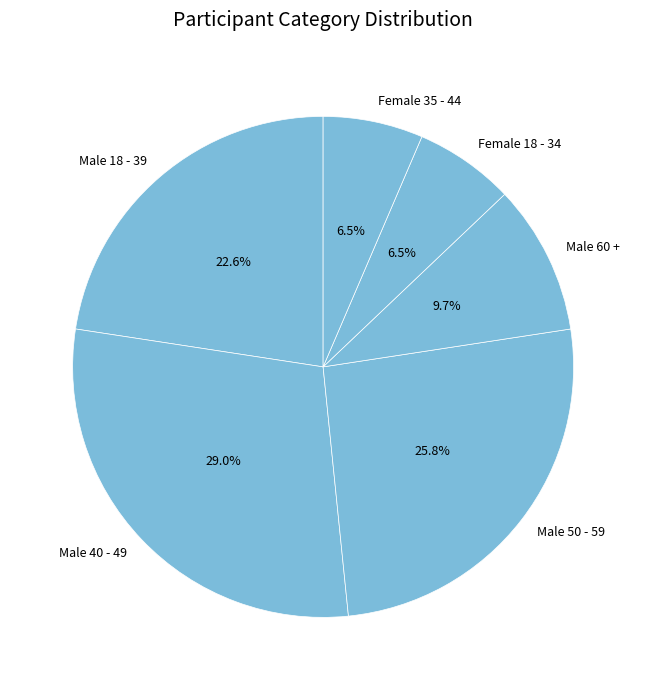

To the nearest percent, what is the average slice percentage?

17%